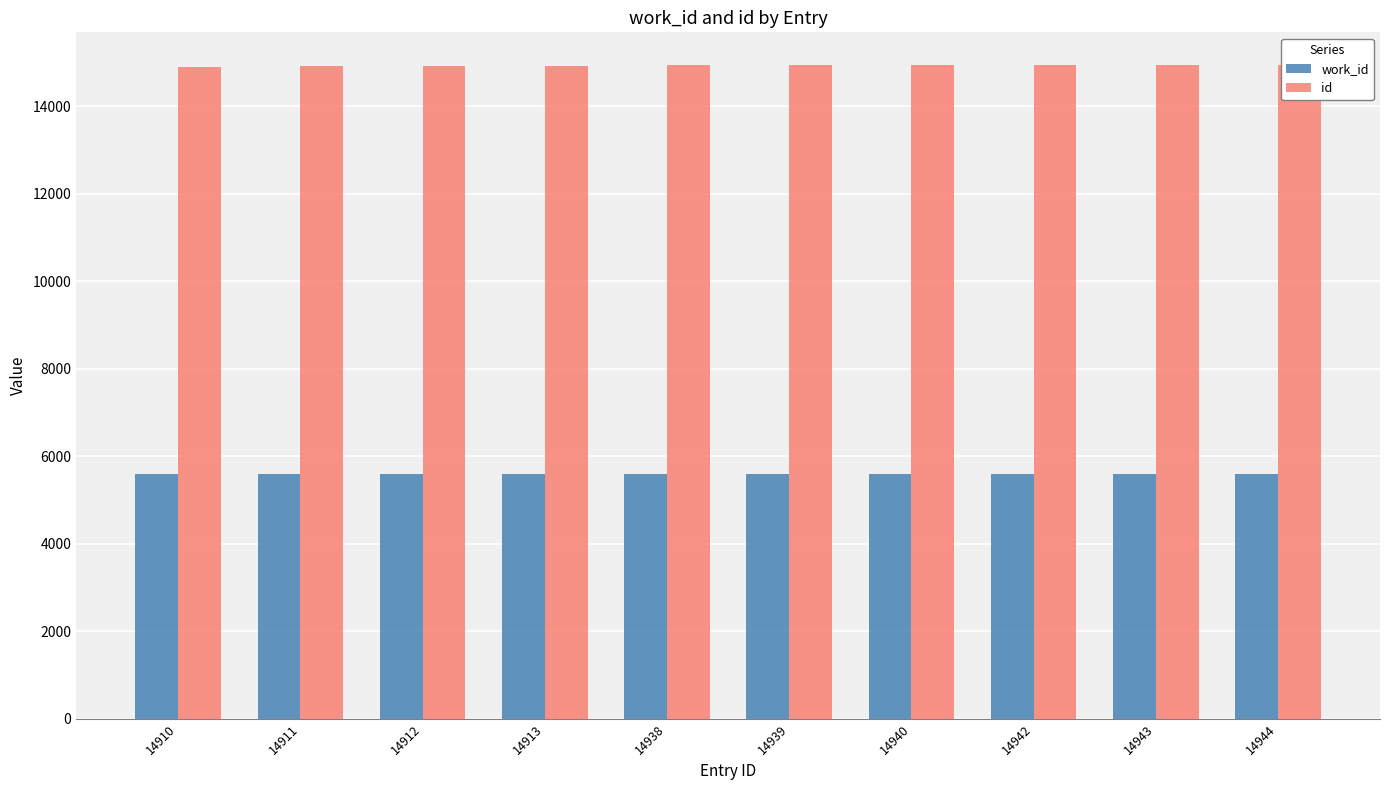

Reading right to left, list all the values displayed in this chart.

work_id: 5587	5587	5587	5587	5587	5587	5586	5586	5586	5586
id: 14944	14943	14942	14940	14939	14938	14913	14912	14911	14910